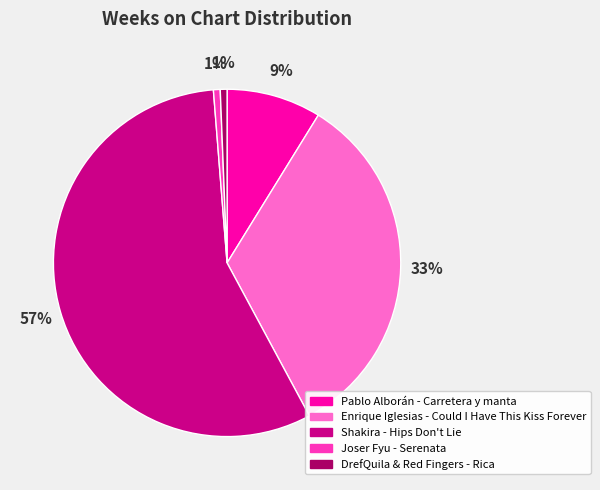

What percentage is the Joser Fyu - Serenata slice, to the nearest percent?

1%